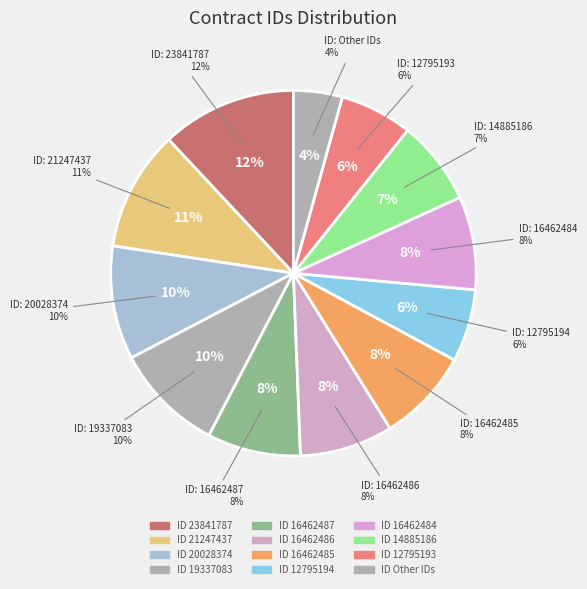

Combined, do 20028374 and 8596203 account for over 50%?

No